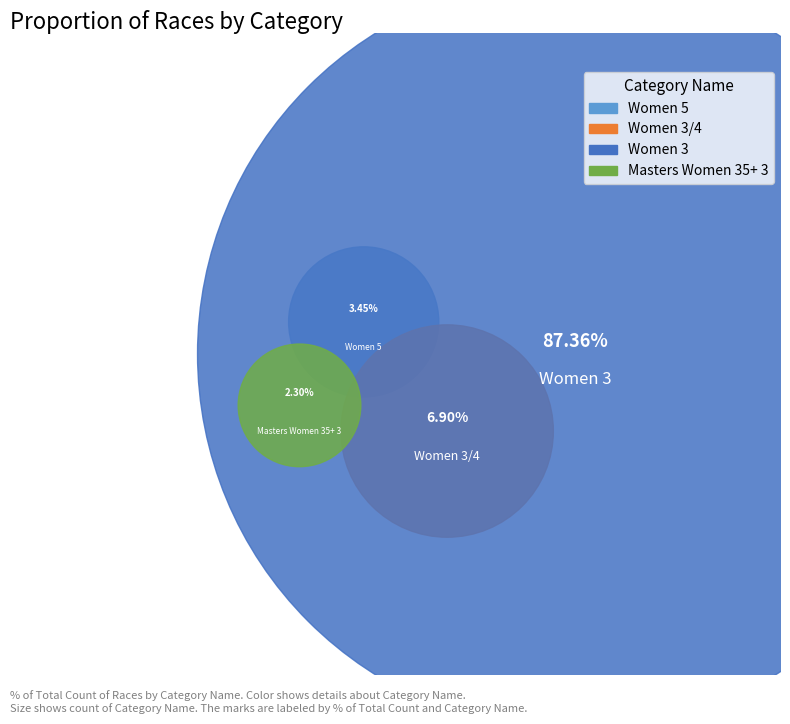

What is the ratio of the value at Women 3/4 to the value at Masters Women 35+ 3?

3.0